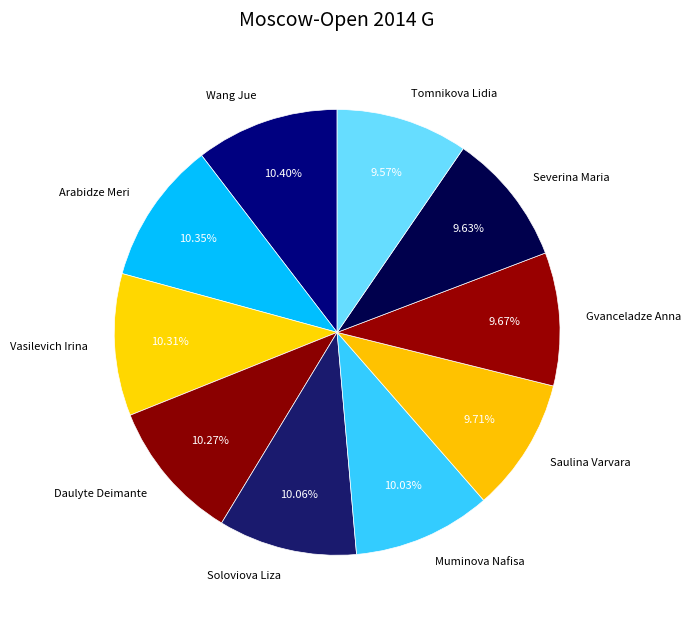

Do Saulina Varvara and Wang Jue together represent more than half of the pie?

No